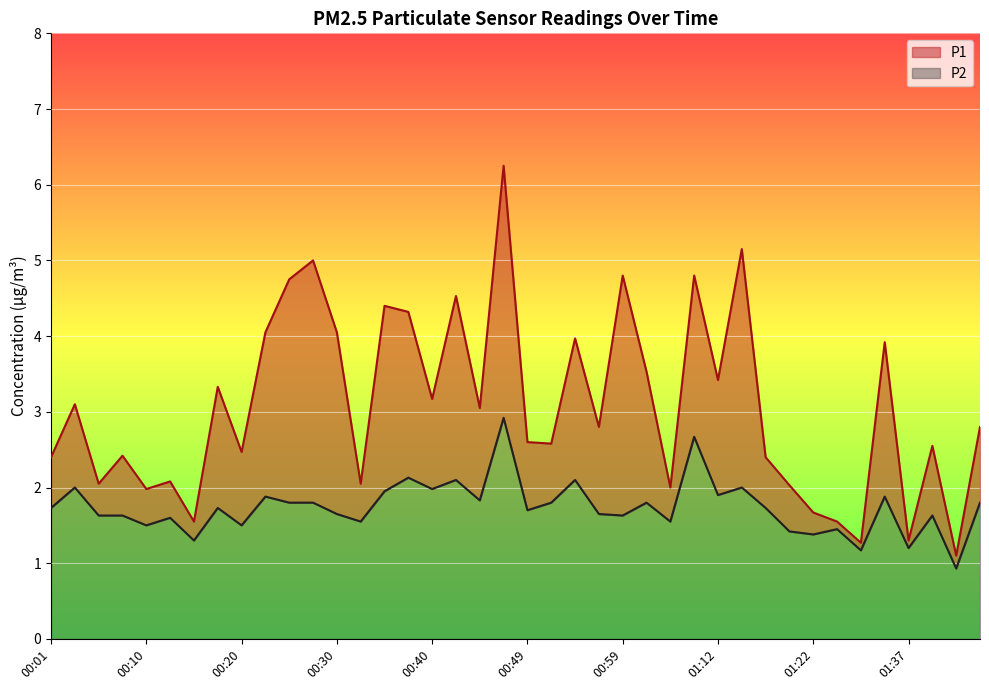

Does the chart display data point markers on the line(s)?

No